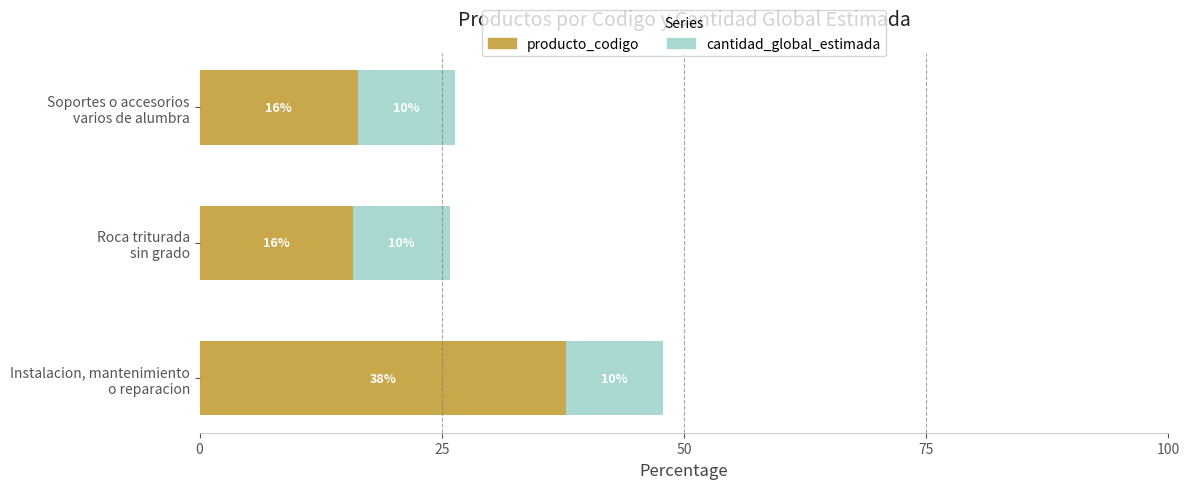

What is the difference between the maximum and minimum values in the producto_codigo series?

22.0